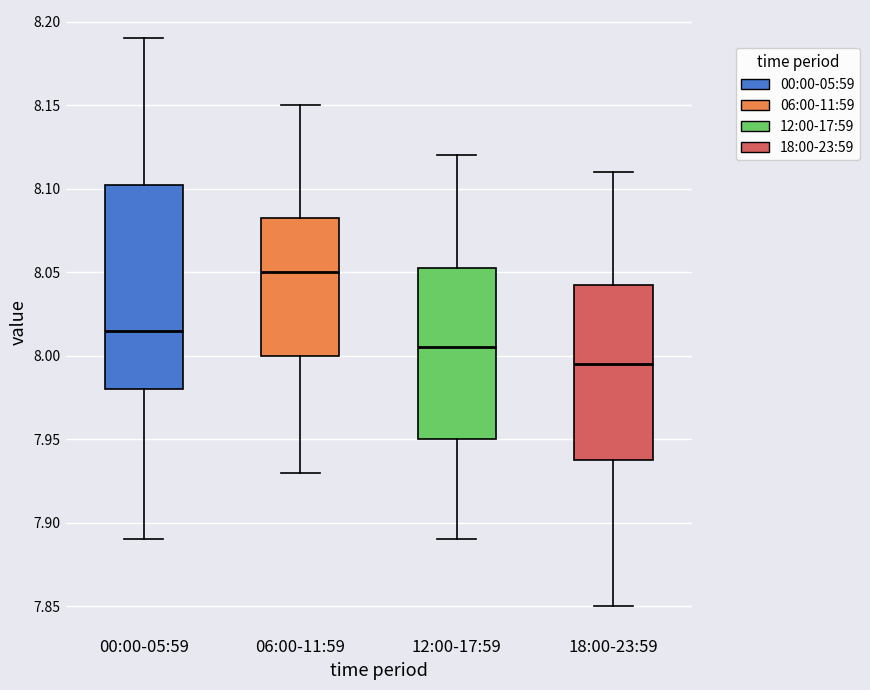

Reading left to right, read every box against the y-axis: the position of its median line, the range the box covers, and the ends of its whiskers. The values are not printed on the chart, so give them approximately, as read against the axis.

00:00-05:59: median 8.015, box 7.980 to 8.105, whiskers 7.890 to 8.190
06:00-11:59: median 8.050, box 8.000 to 8.085, whiskers 7.930 to 8.150
12:00-17:59: median 8.005, box 7.950 to 8.055, whiskers 7.890 to 8.120
18:00-23:59: median 7.995, box 7.940 to 8.045, whiskers 7.850 to 8.110